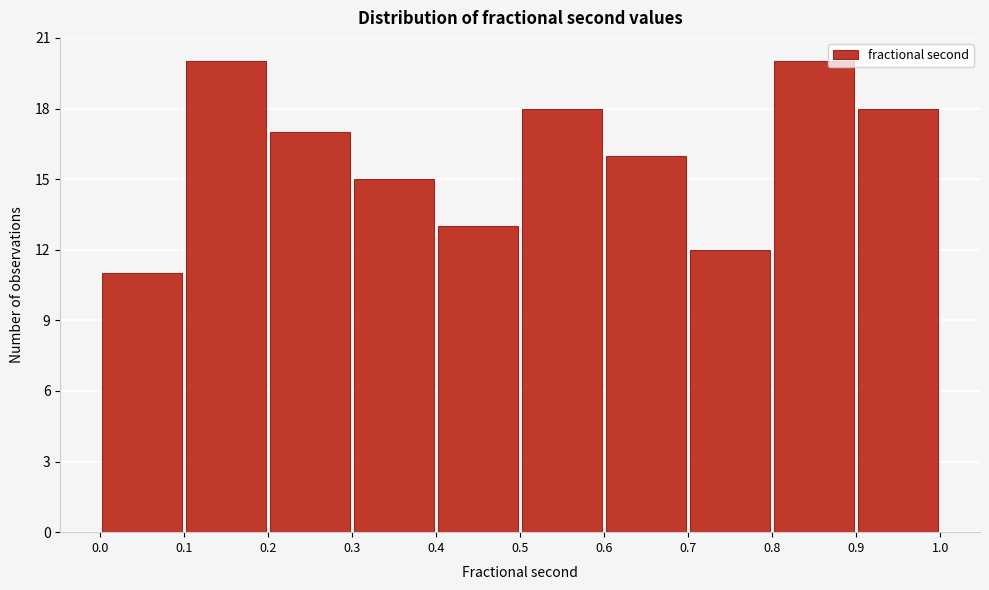

Reading left to right, list every bar in this chart as the range it spans on the x-axis followed by its height. The values are not printed on the chart, so give them approximately, as read against the axis.

0.0 to 0.1: 11
0.1 to 0.2: 20
0.2 to 0.3: 17
0.3 to 0.4: 15
0.4 to 0.5: 13
0.5 to 0.6: 18
0.6 to 0.7: 16
0.7 to 0.8: 12
0.8 to 0.9: 20
0.9 to 1.0: 18